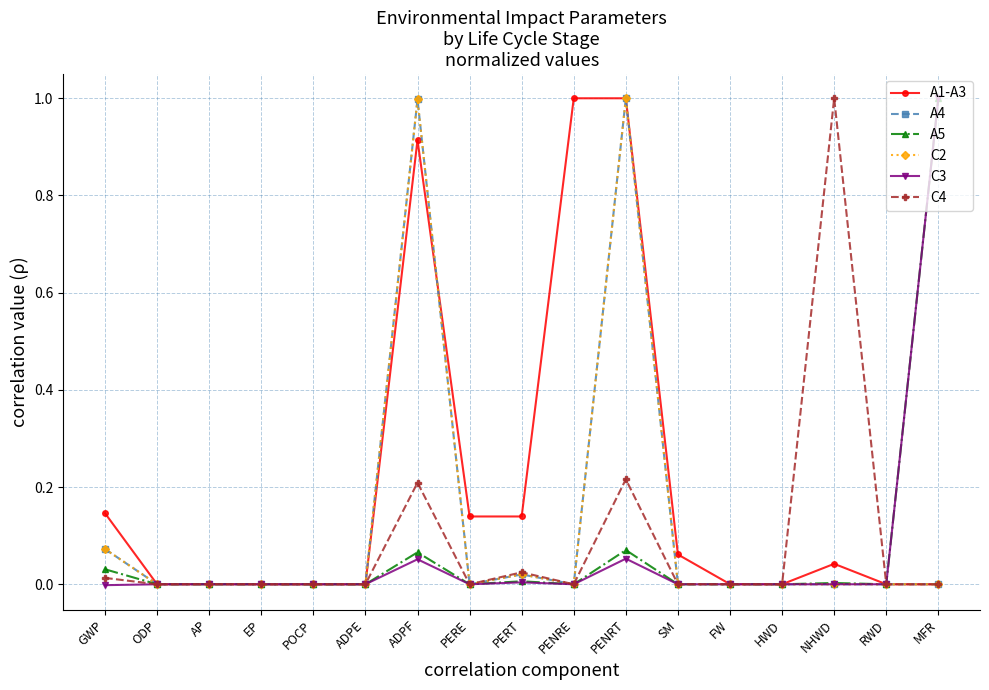

What is the difference between the highest and lowest values at PENRE?

1.0